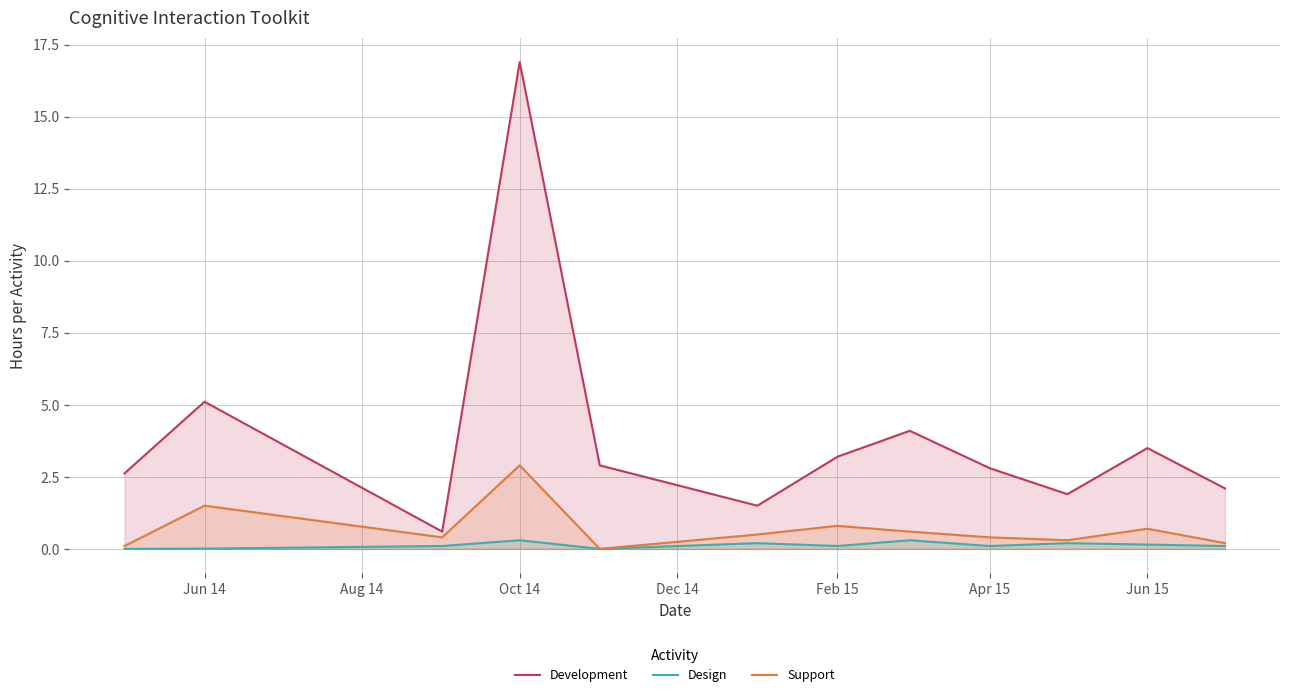

Which series has the widest spread of values?

Development